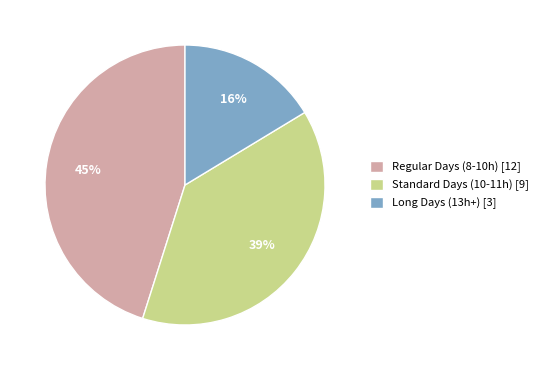

To the nearest percent, what is the combined percentage of Standard Days (10-11h) [9] and Regular Days (8-10h) [12]?

84%